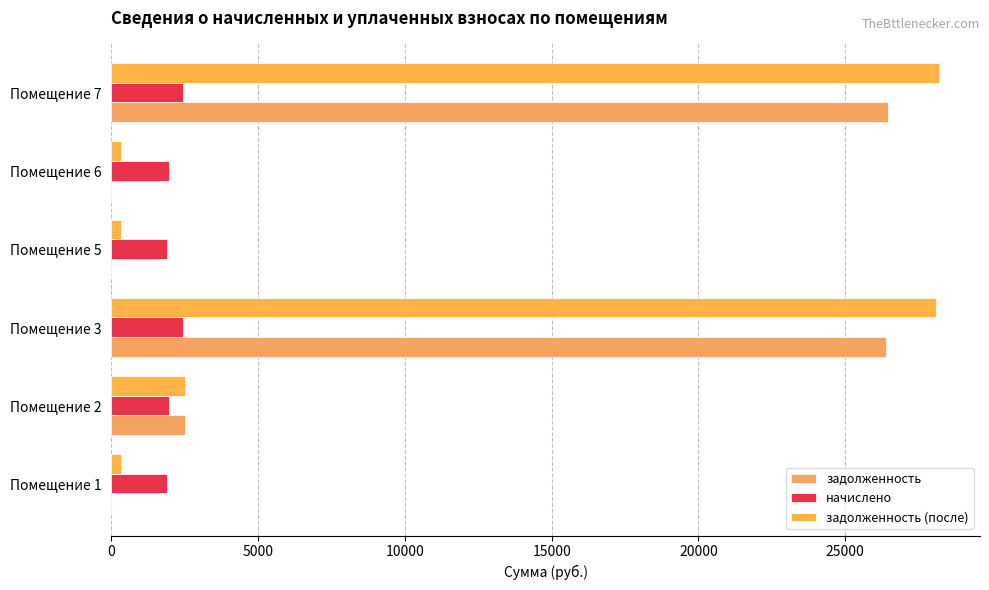

Which series has the largest range (max minus min)?

задолженность (после)